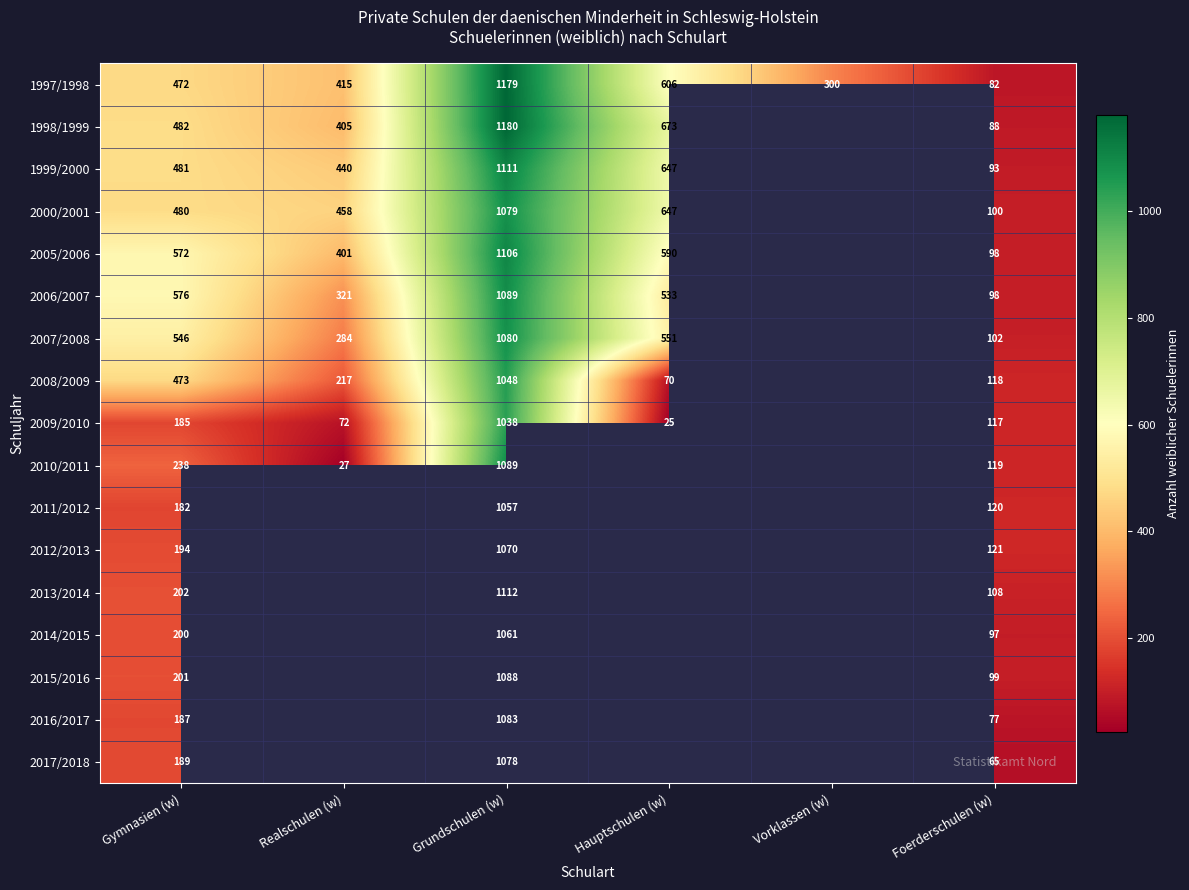

Which series changed the most between Grundschulen (w) and Foerderschulen (w)?

1997/1998